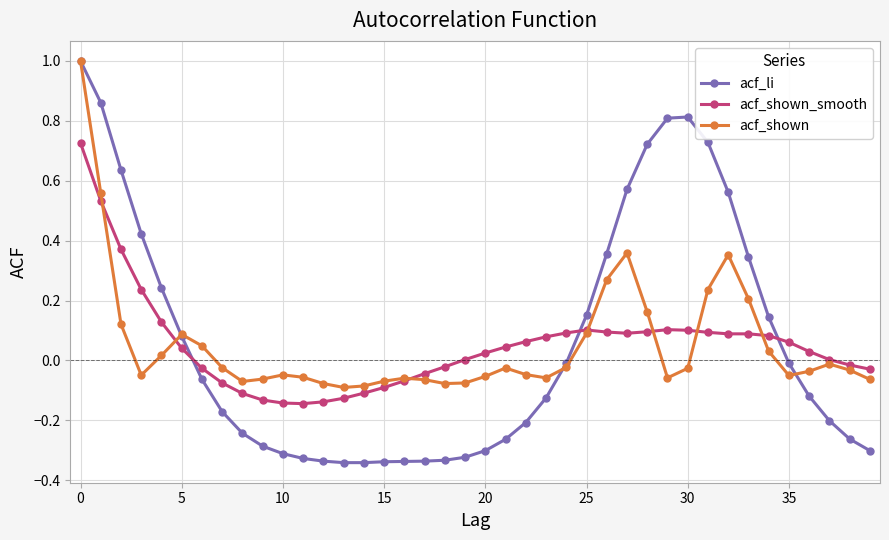

What is the greatest value displayed?

1.0